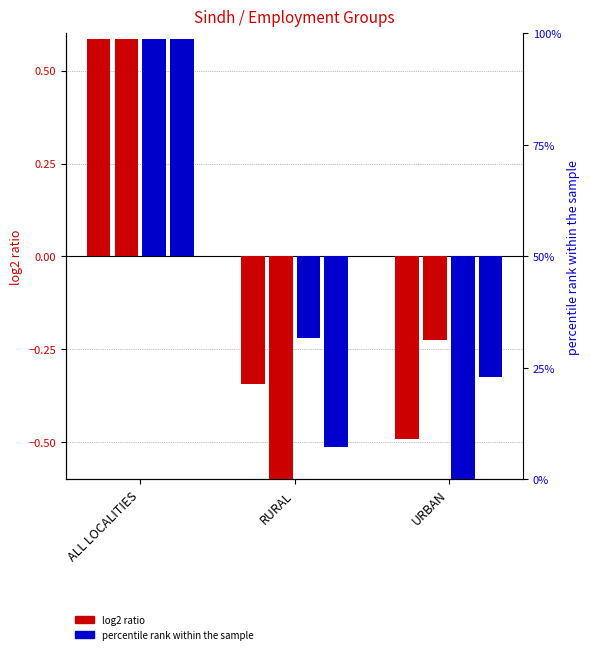

Count the Unemployed values in the range 0 to 1.

1